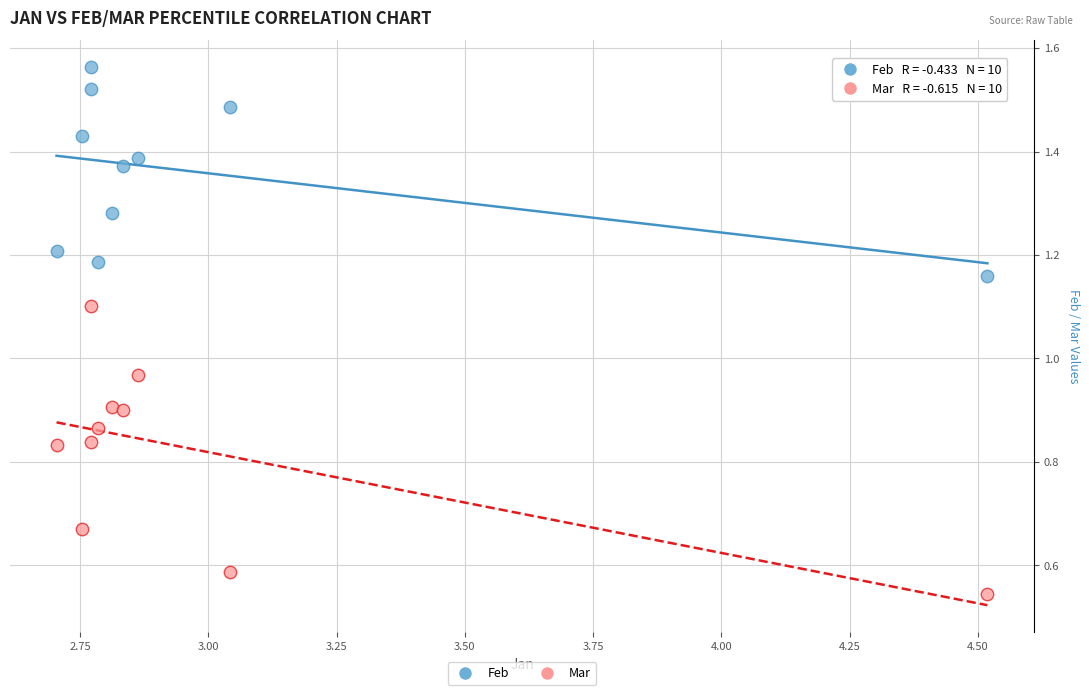

Which series contains the highest Y value?

Feb